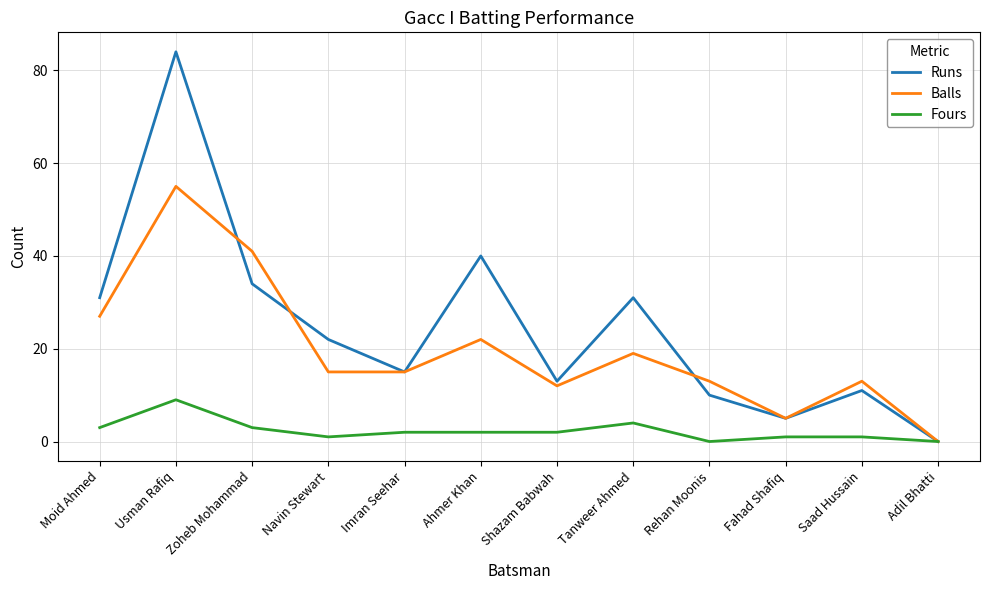

What is the highest value of the Balls series?

55